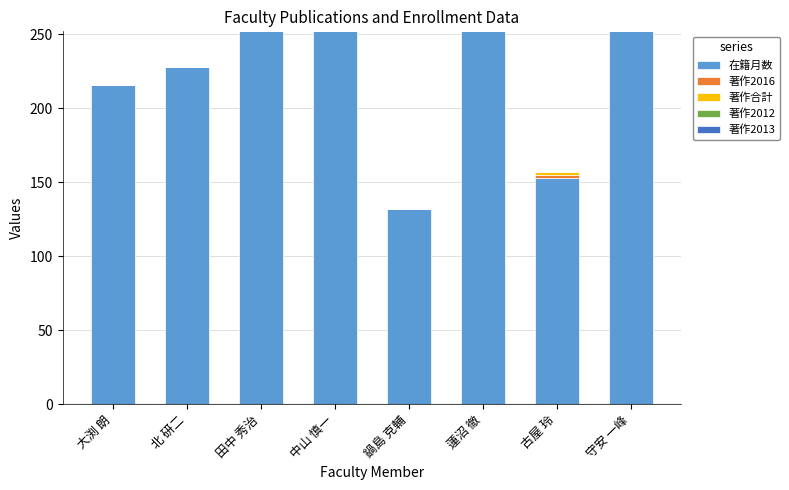

Is it true that 在籍月数 equals 252 at 田中 秀治?

True